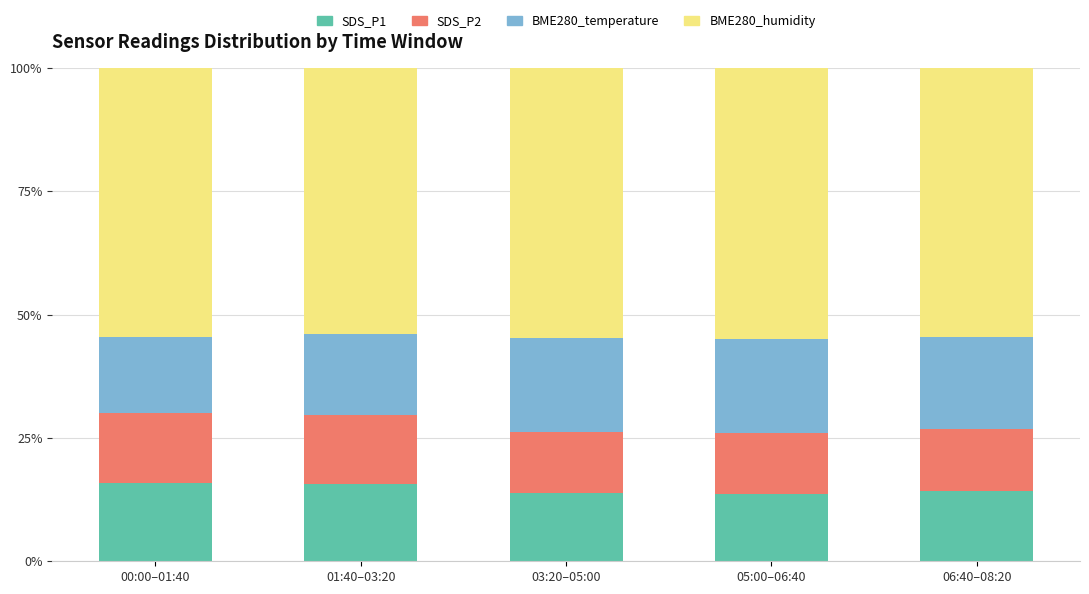

How many categories are shown in the chart?

5